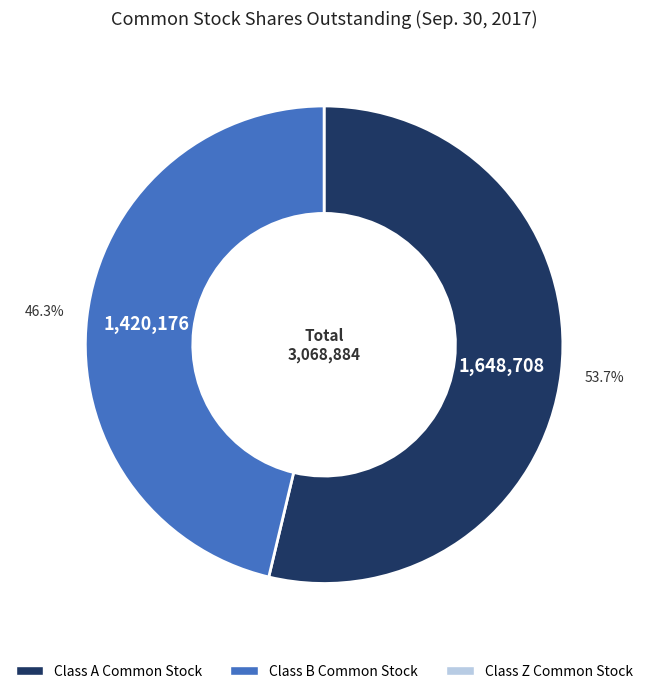

To the nearest percent, what is the average slice percentage?

50%